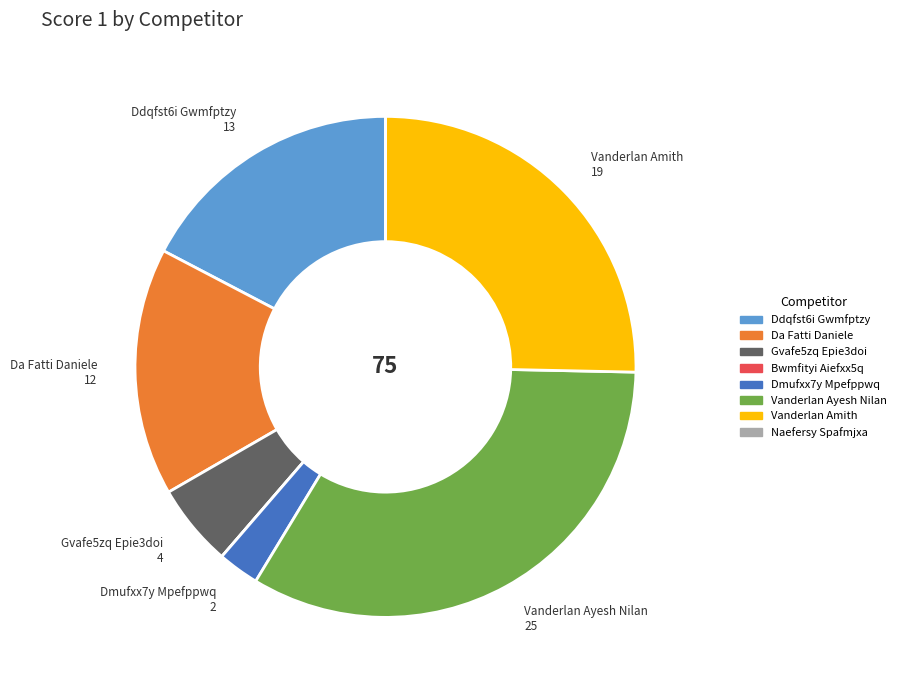

Which category has the biggest portion of the pie?

Vanderlan Ayesh Nilan